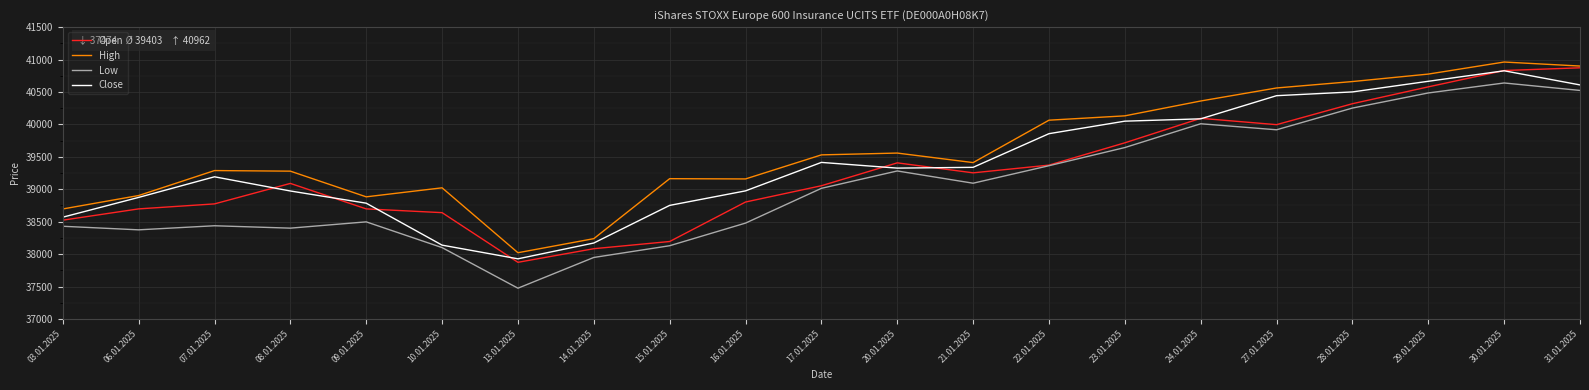

What is the difference between the highest and lowest values at 08.01.2025?

879